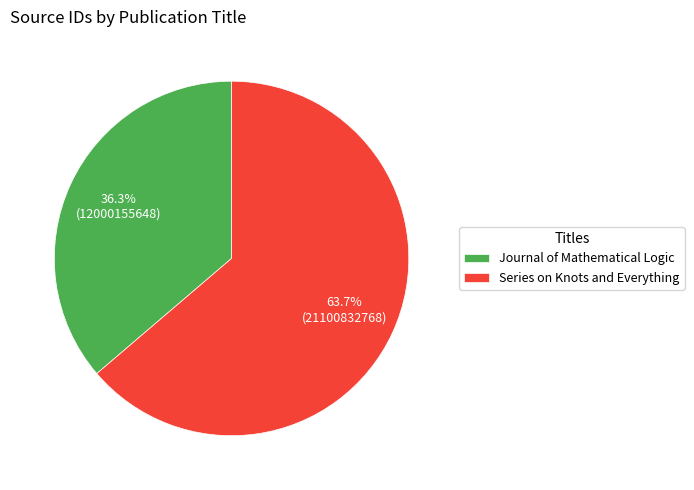

True or false: Journal of Mathematical Logic accounts for 36% of the total.

True